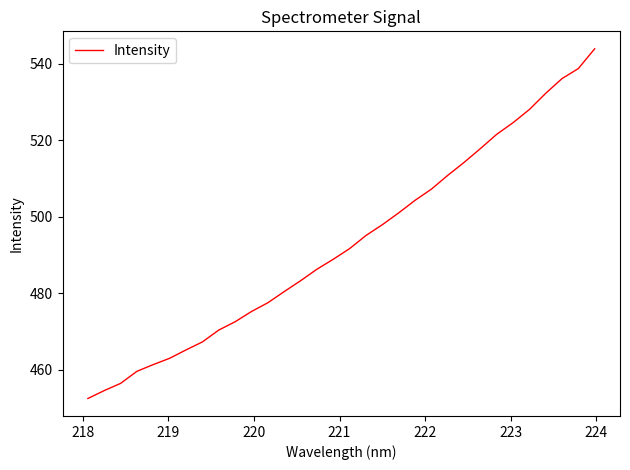

What is the difference between the maximum and minimum values?

91.4